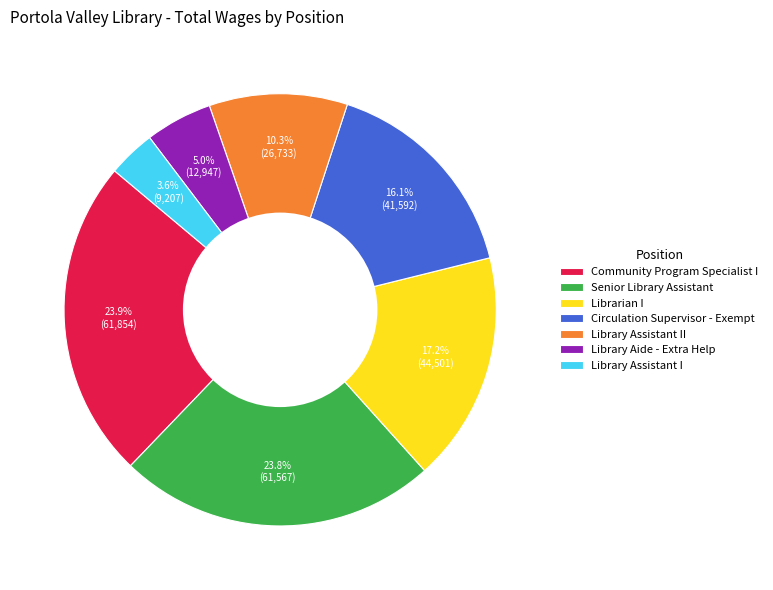

What is the smallest slice in the pie chart?

Library Assistant I